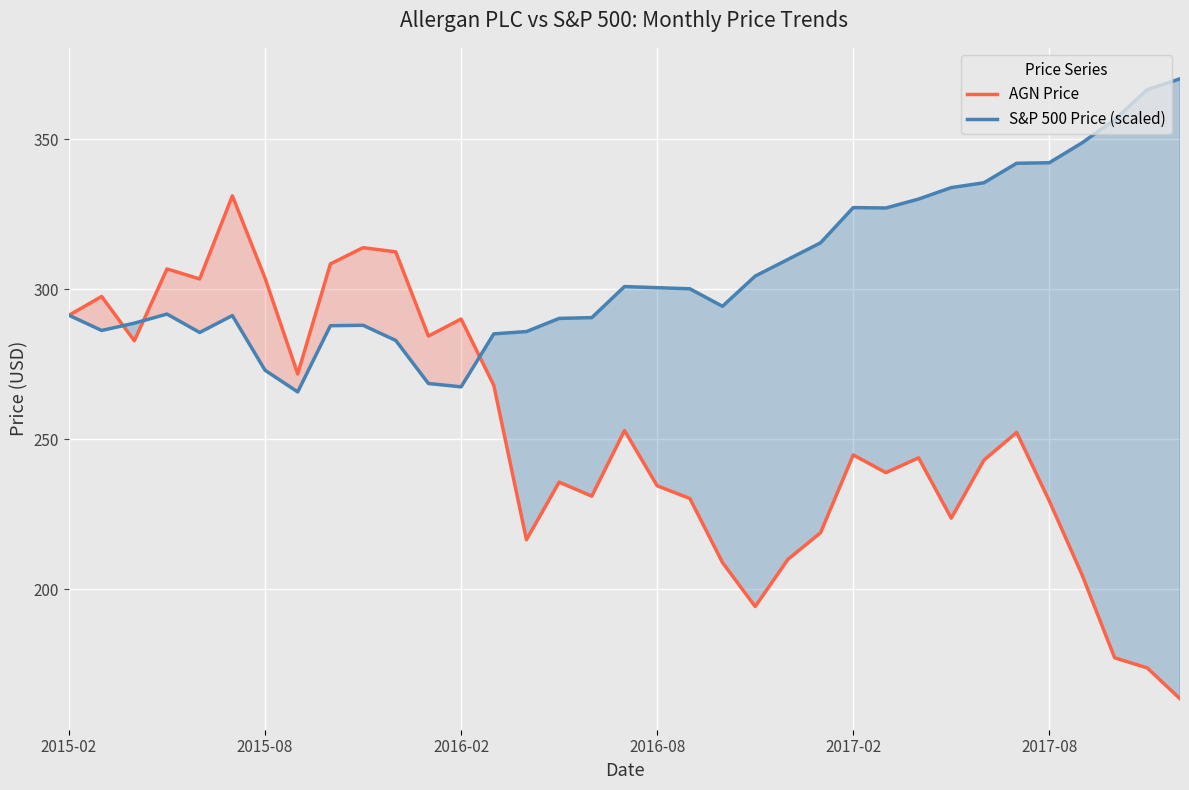

Read the S&P 500 Price (scaled) value at 19.

300.2